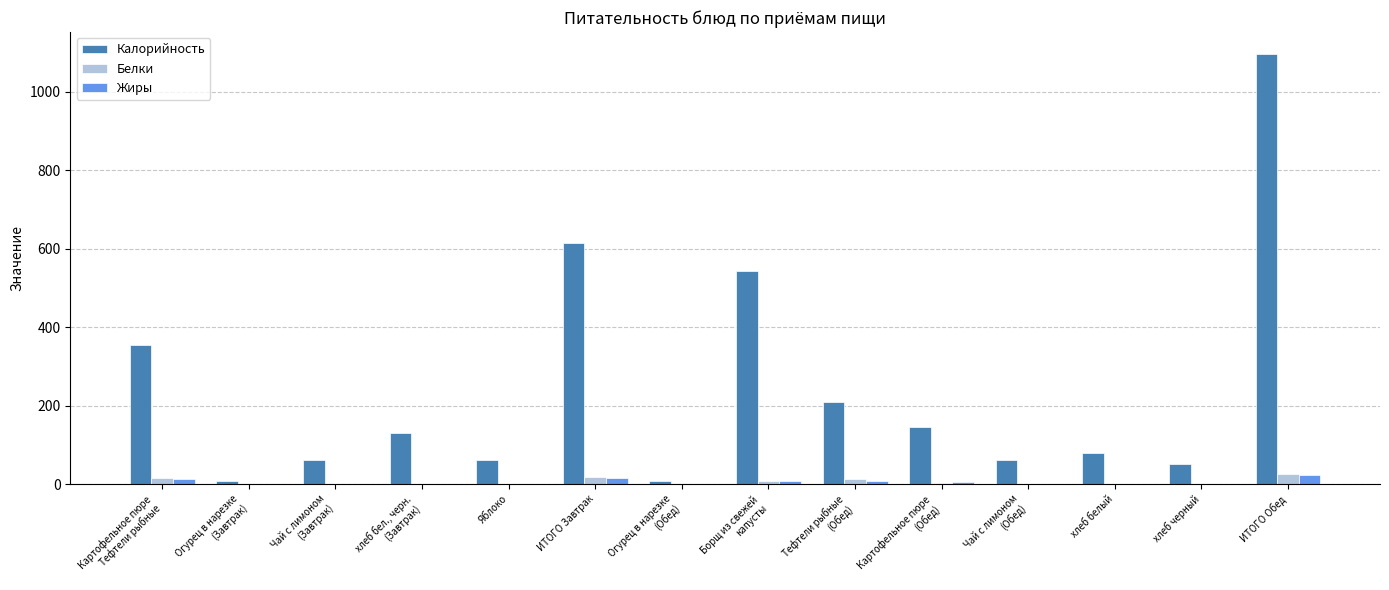

How many groups of bars are there?

14